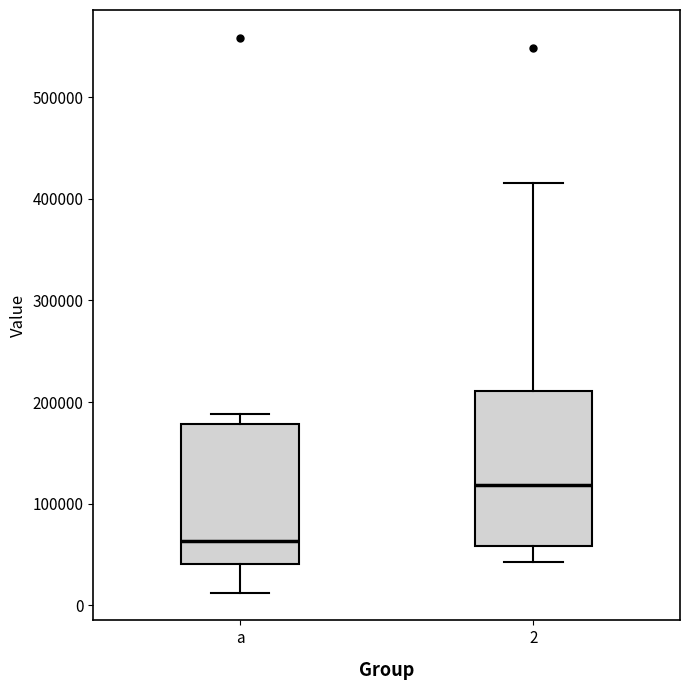

Where is the lower edge of the box for a on the y-axis? The values are not printed on the chart, so give them approximately, as read against the axis.

40000